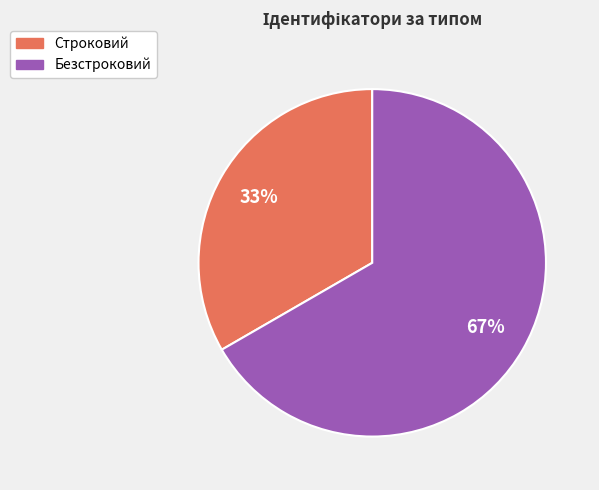

Is there a majority slice in this chart?

Yes